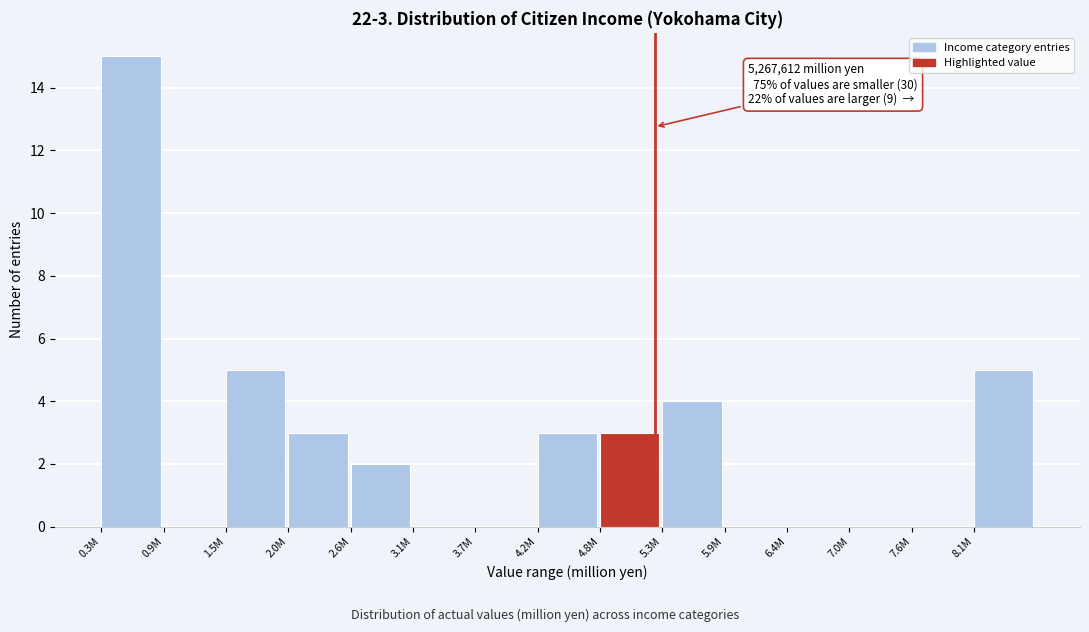

Reading left to right, extract all data points from this chart.

0.3M=15	0.9M=0	1.5M=5	2.0M=3	2.6M=2	3.1M=0	3.7M=0	4.2M=3	4.8M=3	5.3M=4	5.9M=0	6.4M=0	7.0M=0	7.6M=0	8.1M=5